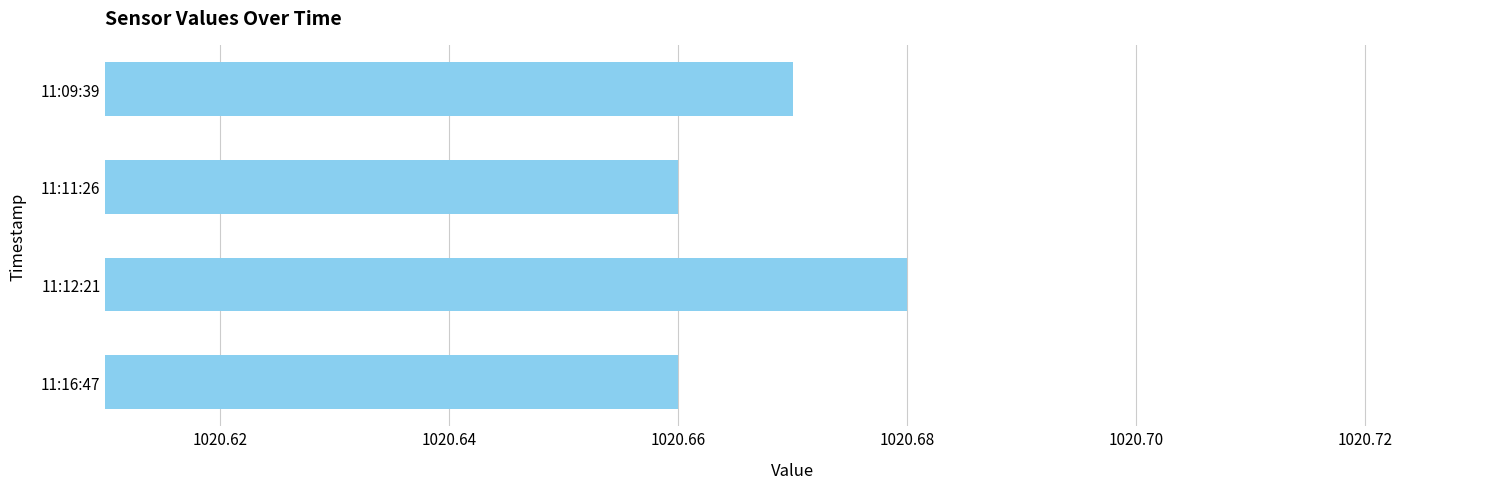

Count the number of data series in this chart.

1